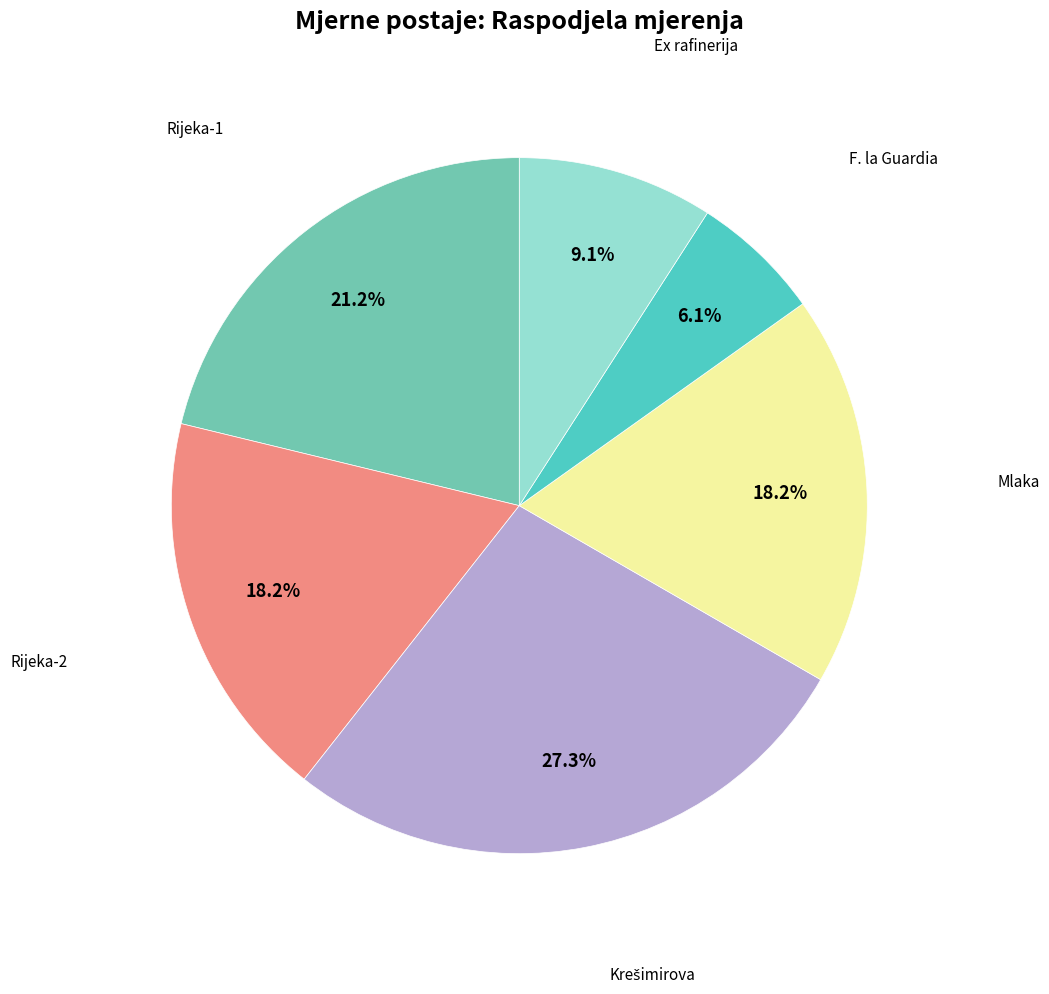

Is there any slice that represents more than half of the pie?

No